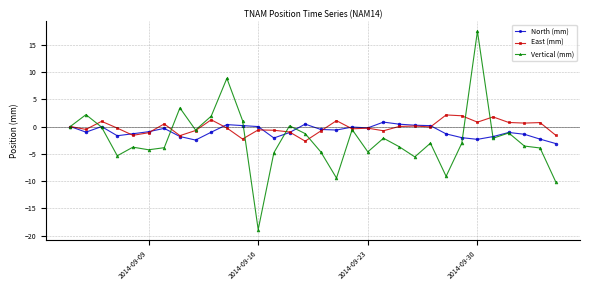

True or false: North (mm) and Vertical (mm) cross at least once.

True